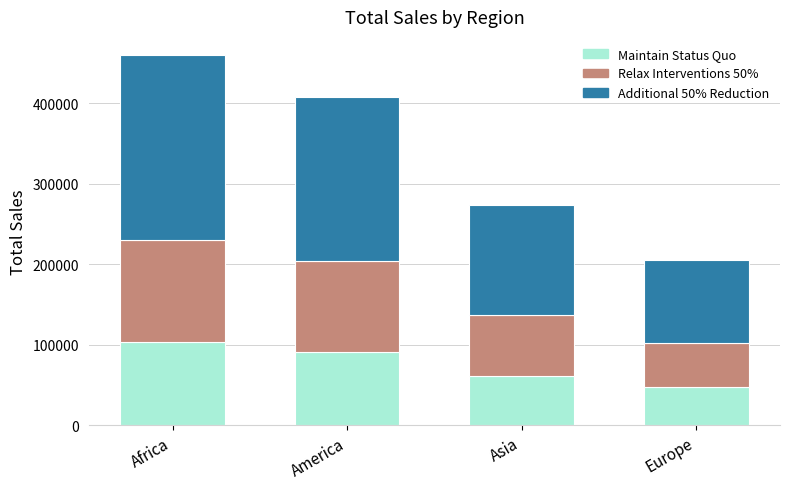

The value of Maintain Status Quo at Asia is 37565.4. True or false?

False